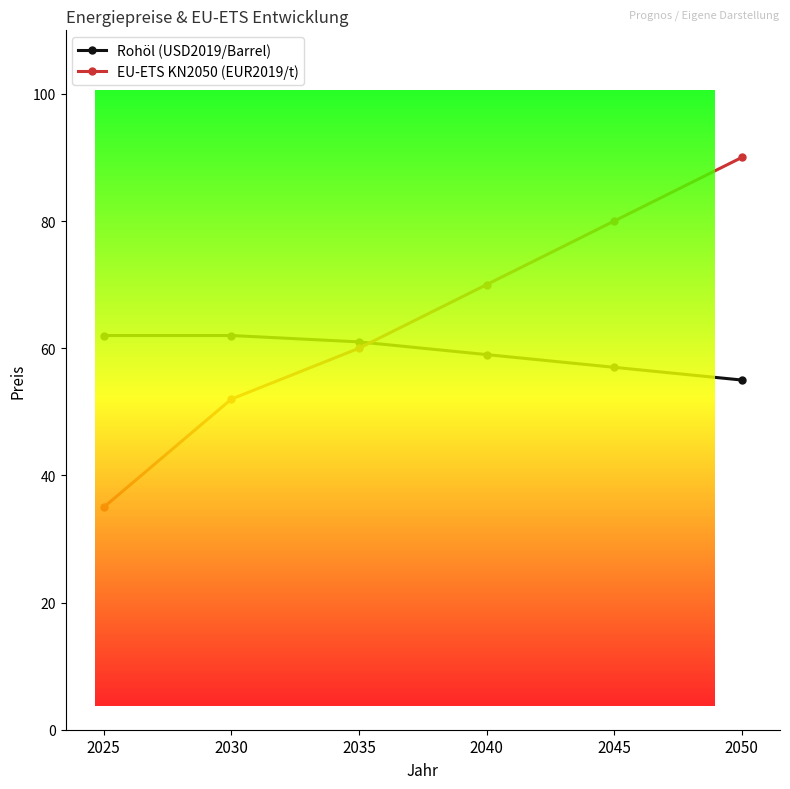

What is the value of the Rohöl (USD2019/Barrel) point at the 1st from the left?

62